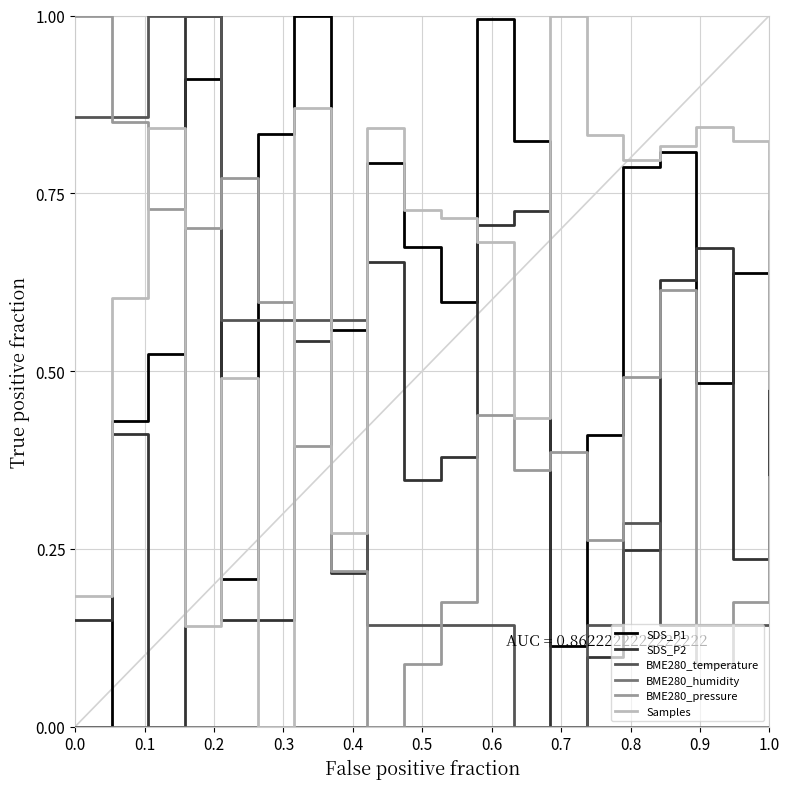

What is the greatest value displayed?

1.0